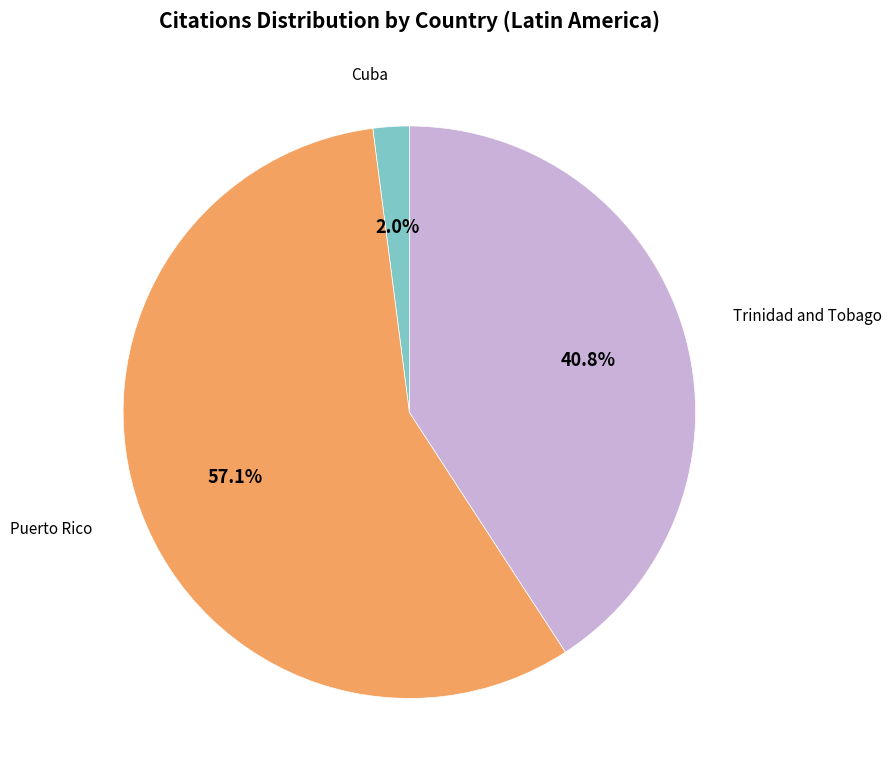

How many slices are in this pie chart?

3